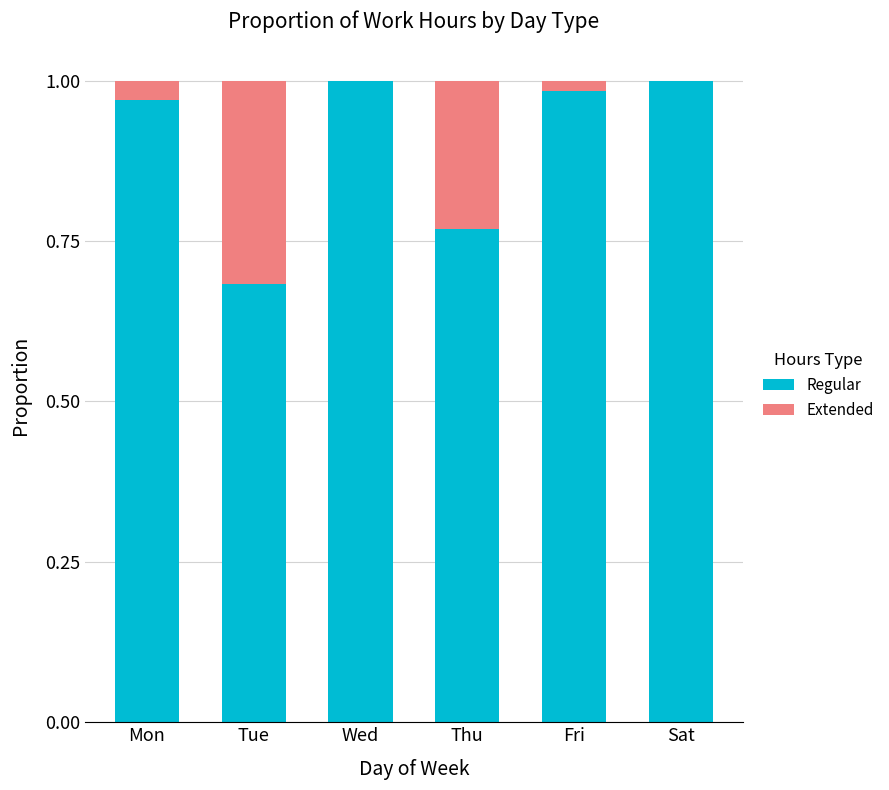

Is it true that Regular equals 1.0 at Fri?

True